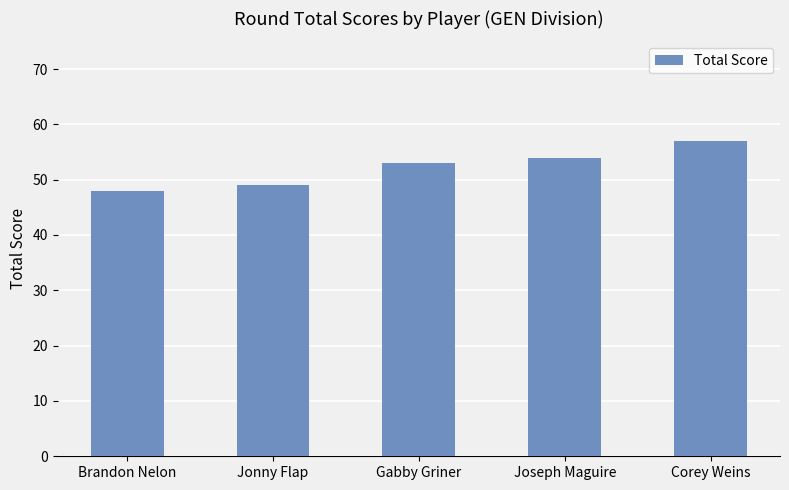

What position from the right is Brandon Nelon?

5